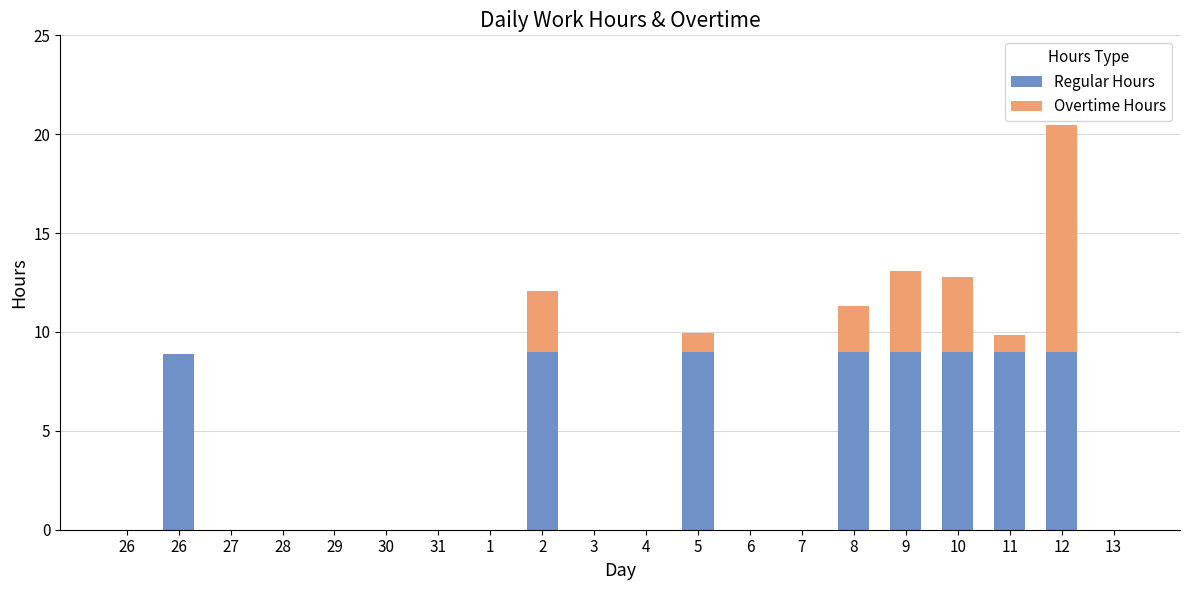

Count the number of categories in the chart.

20